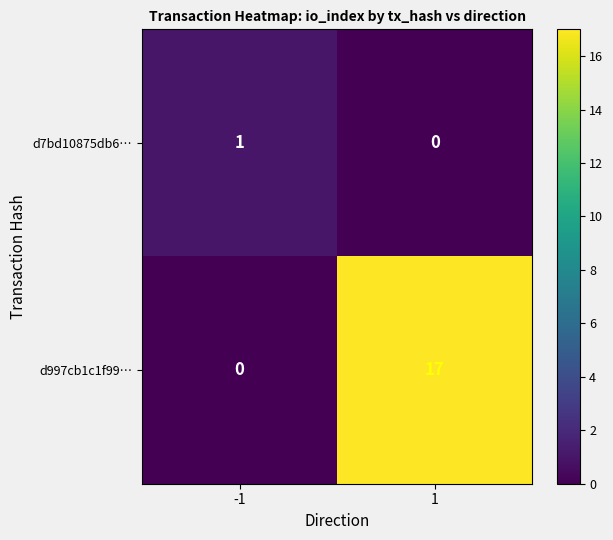

List the labels in order of d997cb1c1f99… value, smallest first.

-1, 1